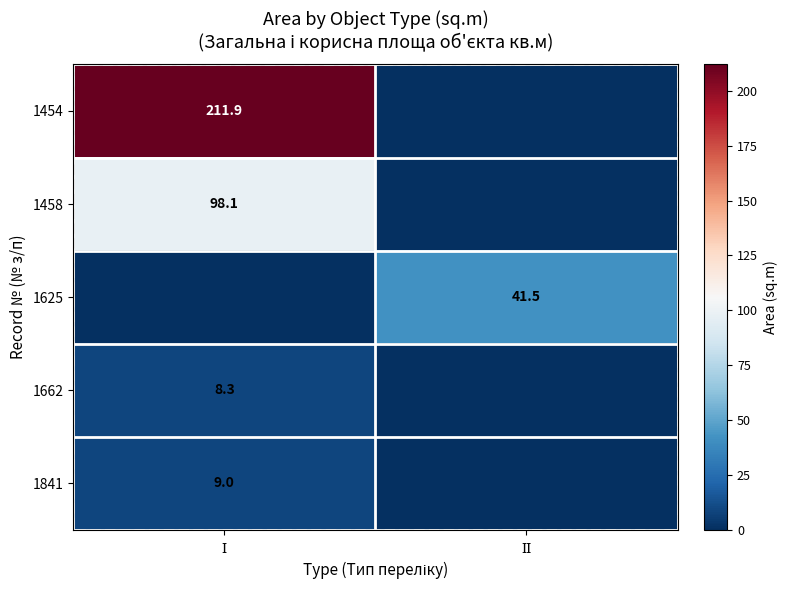

Count the number of data series in this chart.

5